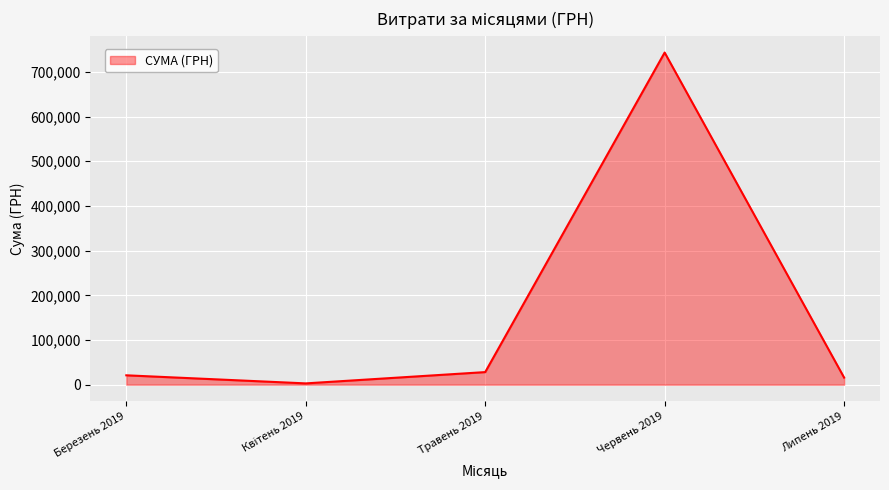

The value at Березень 2019 is 20965.3. True or false?

True